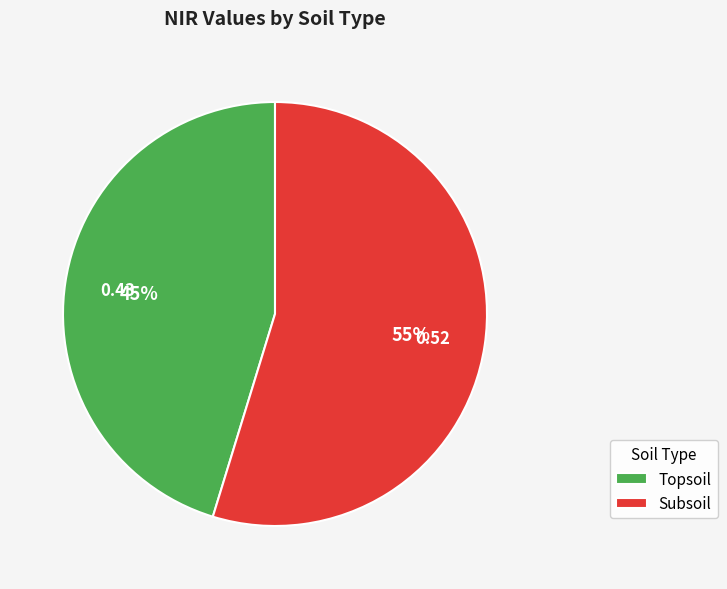

Do Topsoil and Subsoil together represent more than half of the pie?

Yes